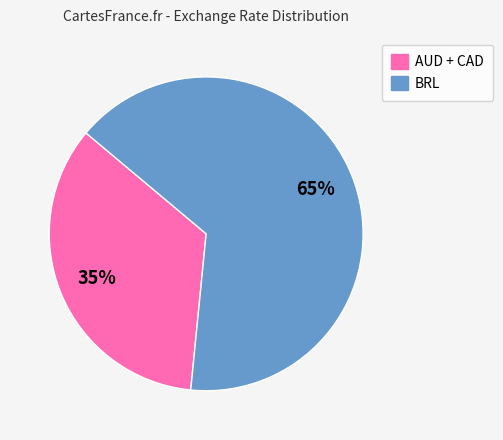

True or false: BRL accounts for 65% of the total.

True